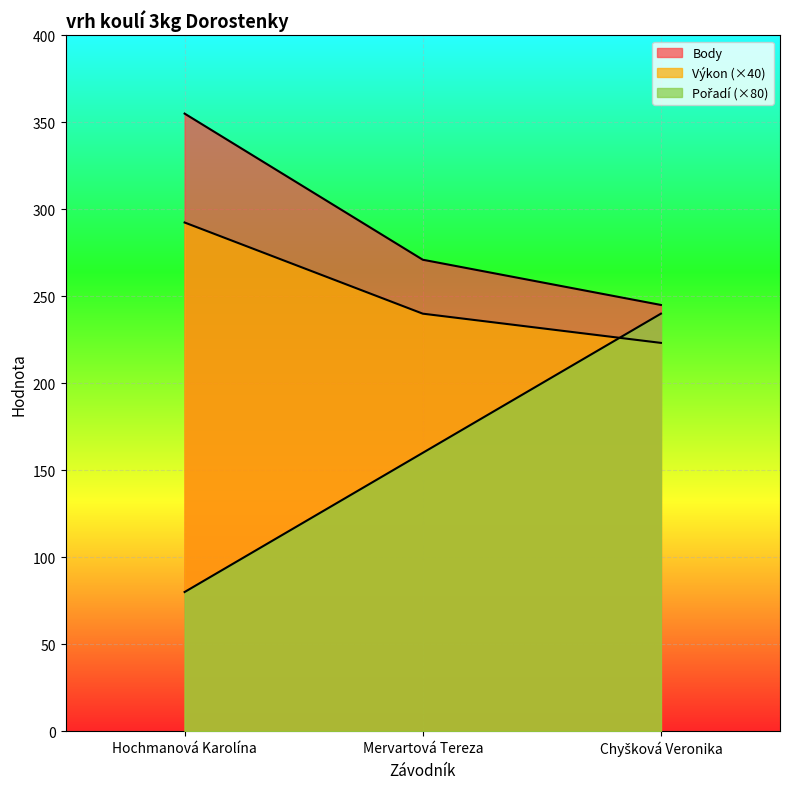

The value of Body at Mervartová Tereza is 97.2. True or false?

False